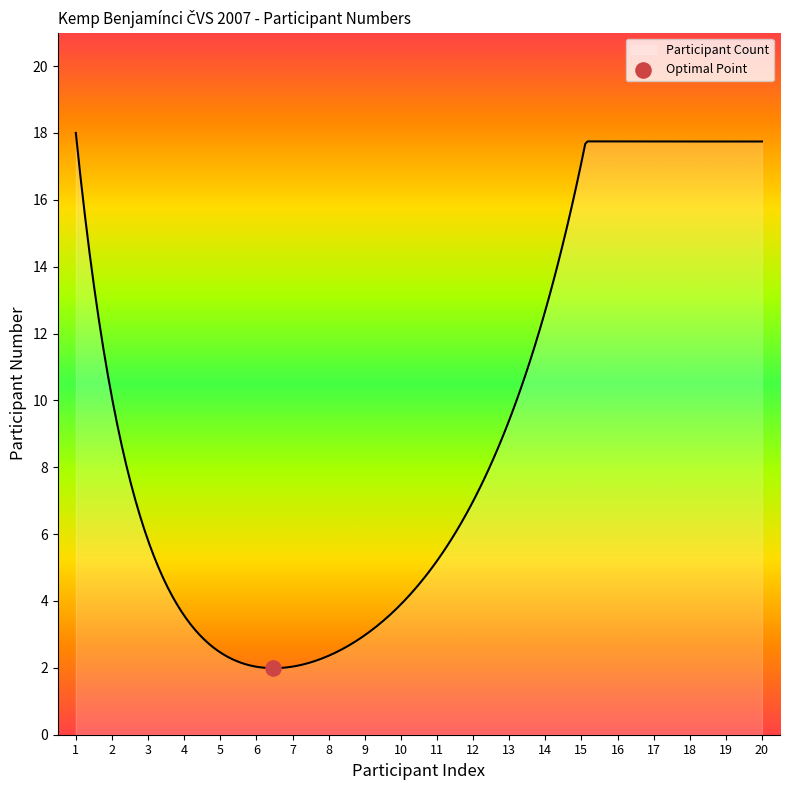

What is the difference between the maximum and minimum values?

16.0